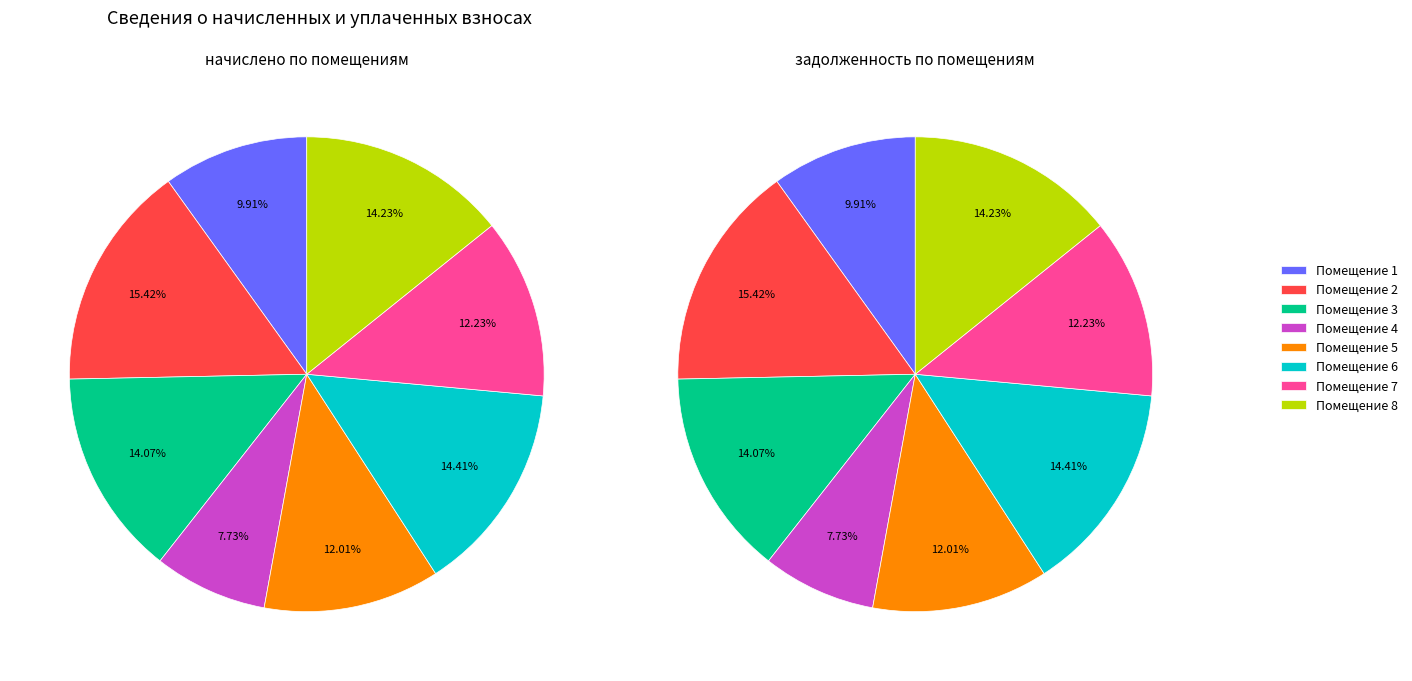

To the nearest percent, what is the difference between the largest and smallest slice percentages?

8%